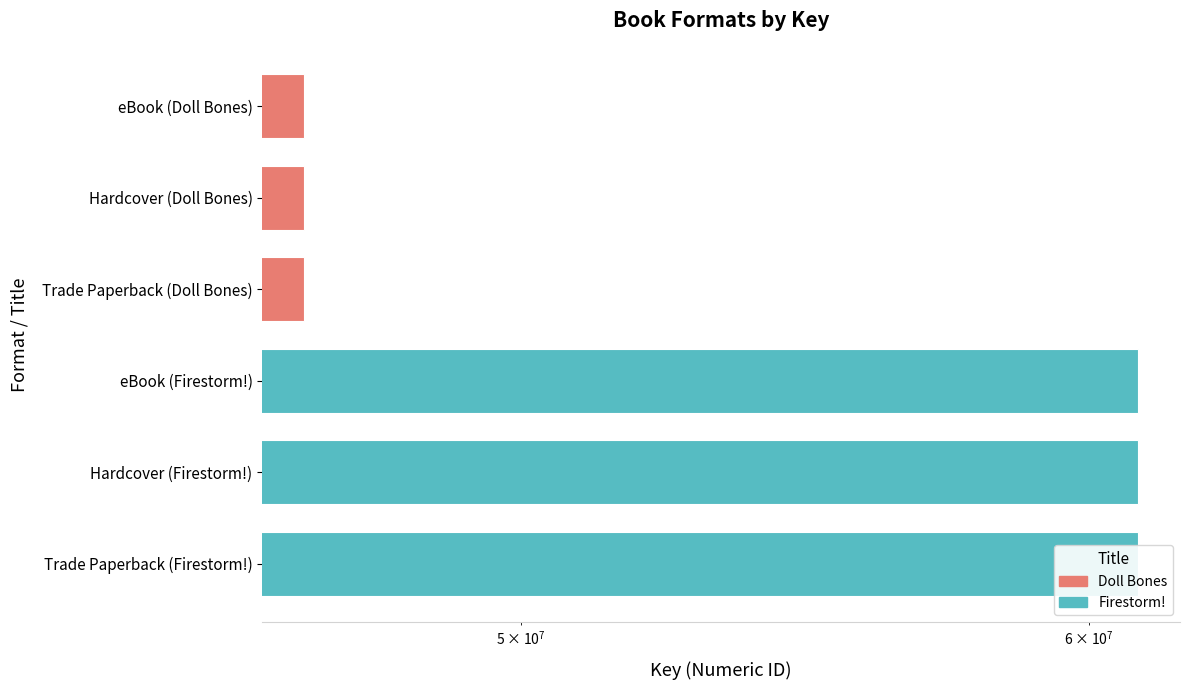

At which category does the chart reach its minimum across all series?

eBook (Doll Bones)